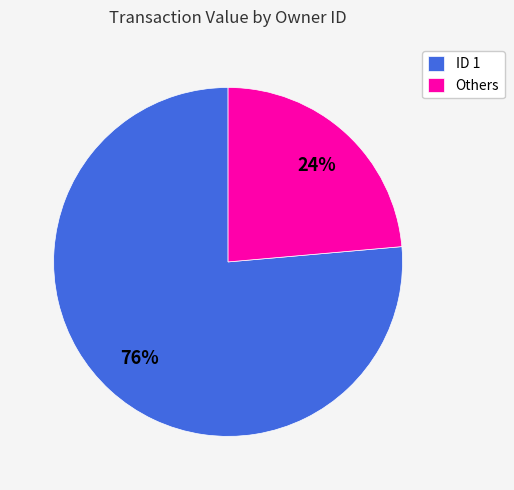

What is the ratio of the value at Others to the value at ID 1?

0.3